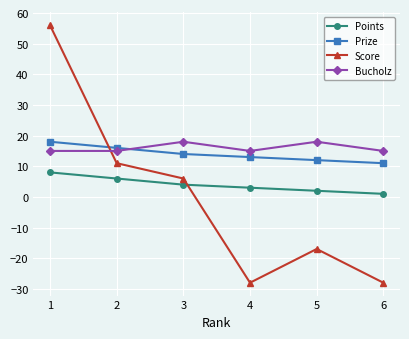

True or false: Points and Prize intersect in this chart.

False